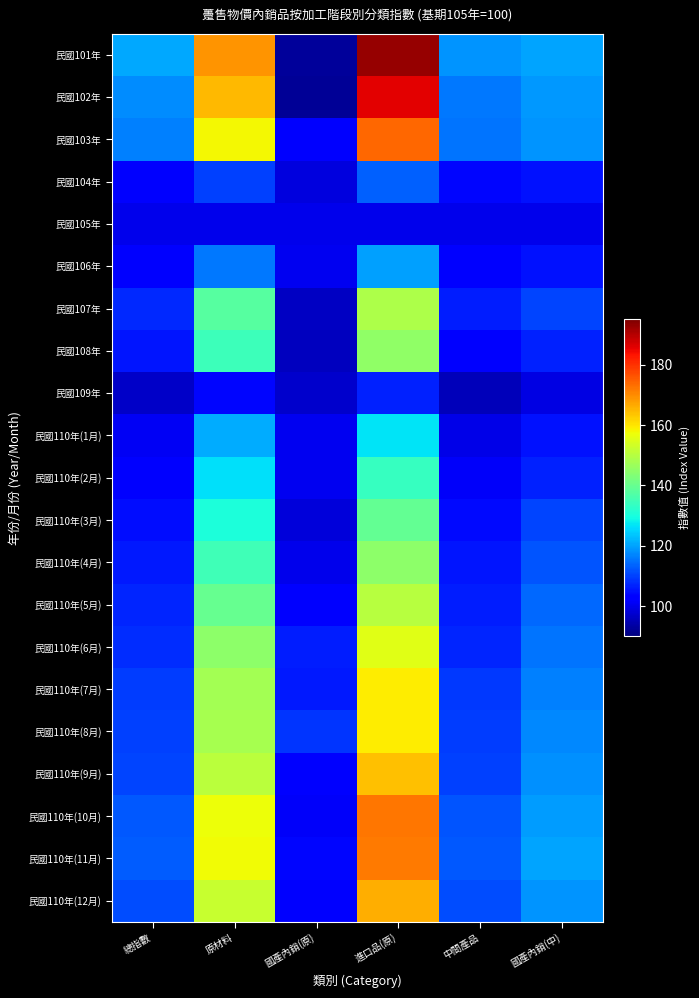

At how many categories does at least one series exceed 147?

2